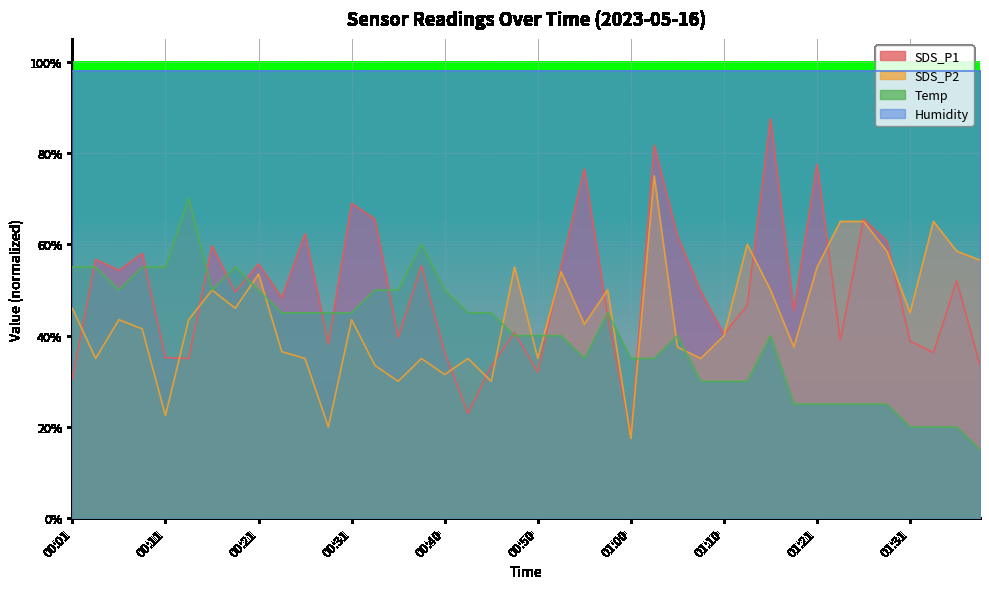

What is the minimum value shown in the chart?

15.0